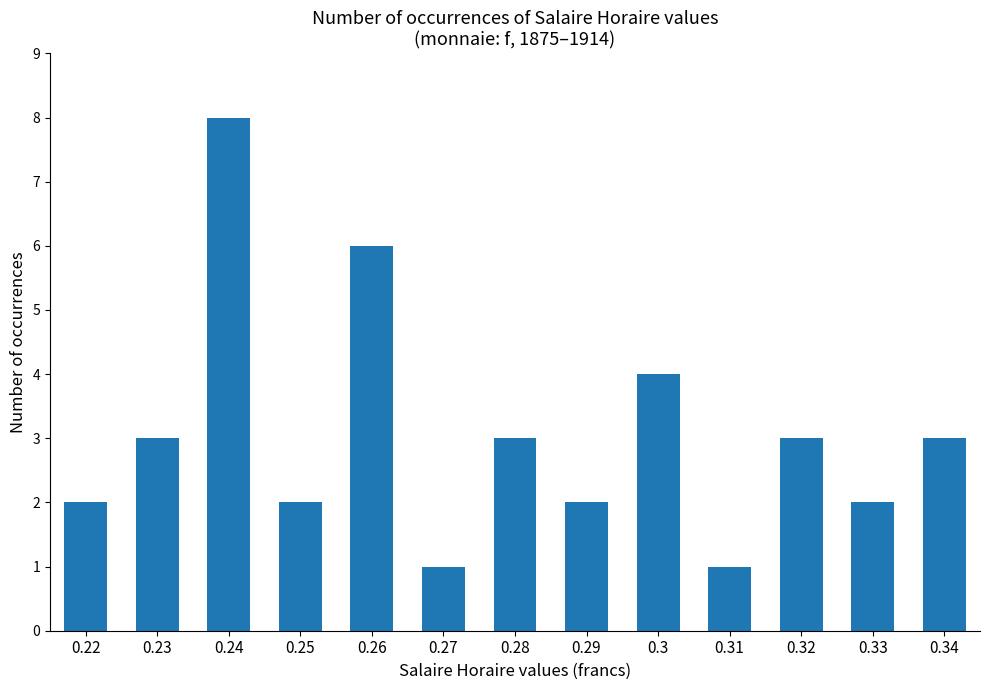

The chart shows a value of 12 at 0.24. True or false?

False